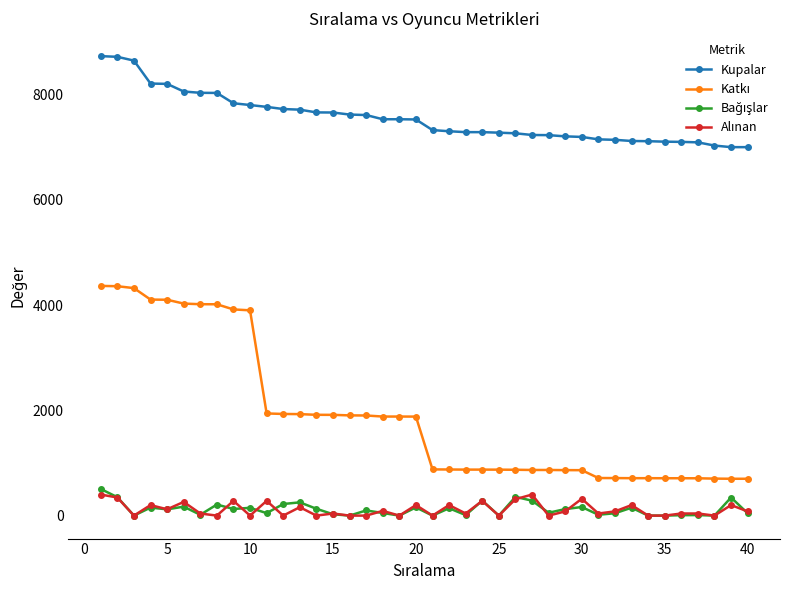

How many series are shown in this chart?

4